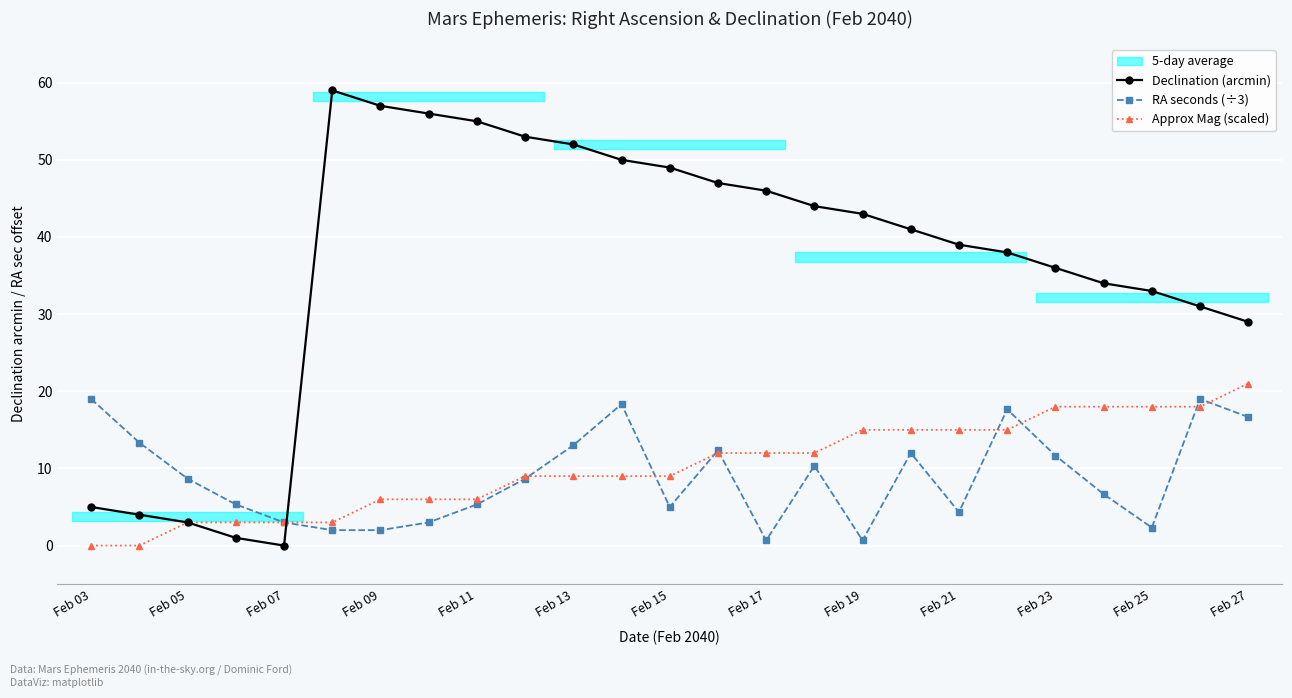

True or false: RA seconds (÷3) has more than 1 interior local peaks.

True